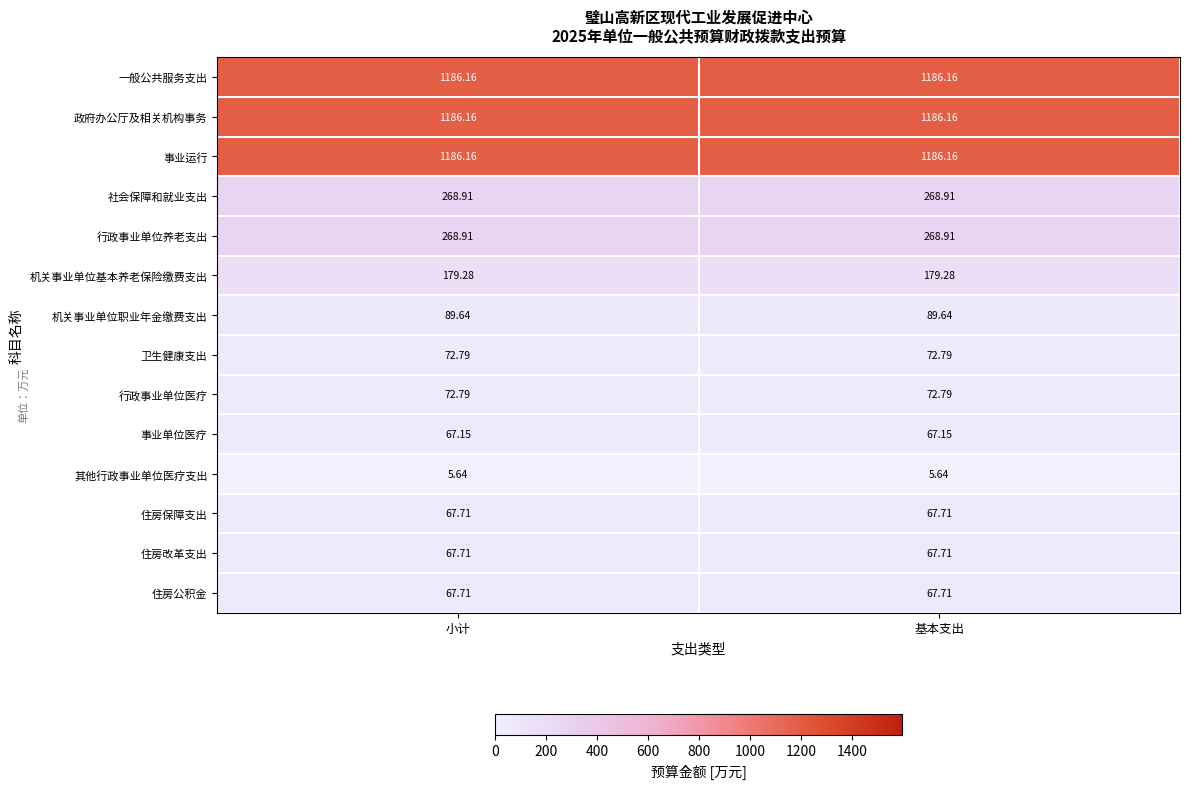

Is the value of 机关事业单位基本养老保险缴费支出 at 基本支出 greater than the value of 卫生健康支出 at 基本支出?

Yes